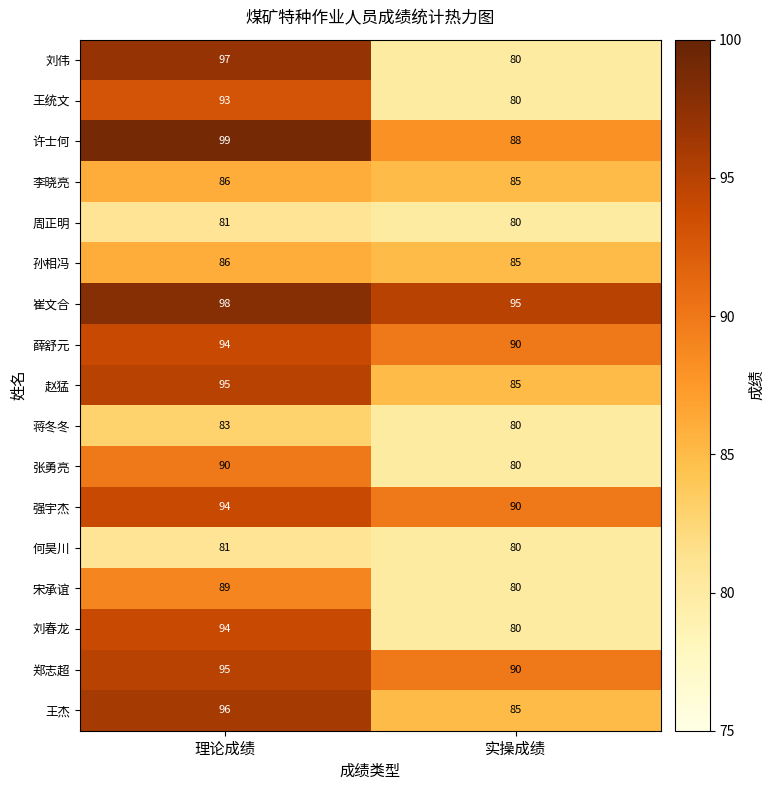

What is the spread (max minus min) of values at 理论成绩?

18